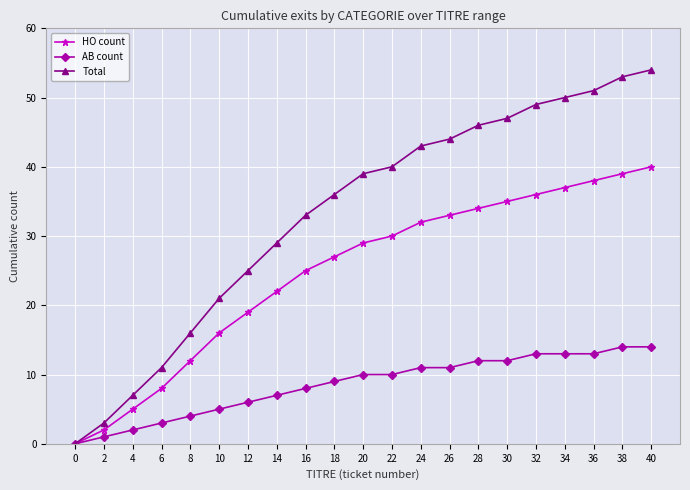

The value of HO count at 8 is 12. True or false?

True